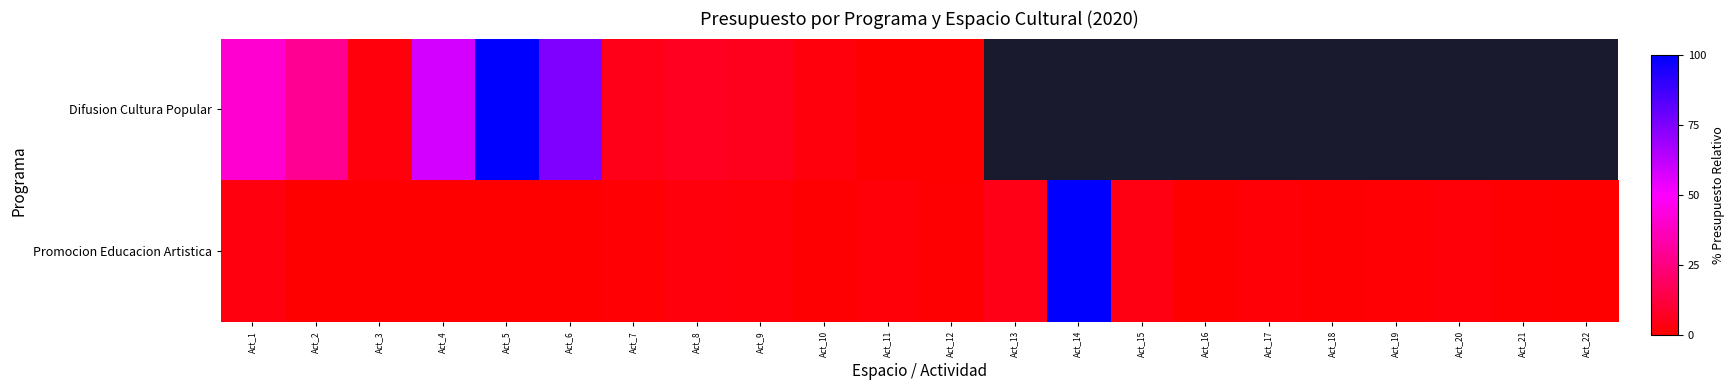

Which series has the widest spread of values?

Difusion Cultura Popular